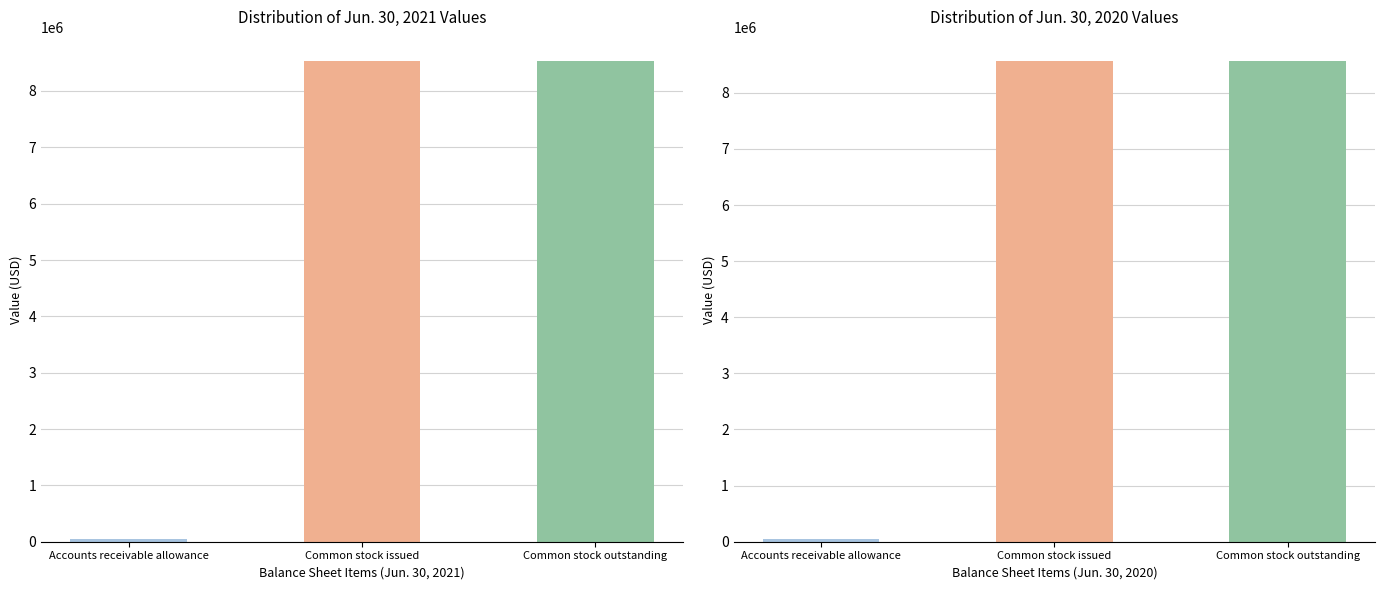

List the series in order of their overall mean, lowest first.

Jun. 30, 2021, Jun. 30, 2020